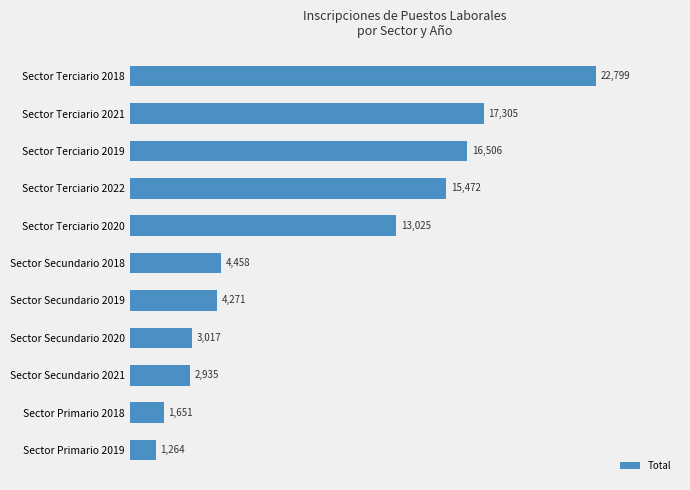

The chart shows a value of 2935 at Sector Secundario 2021. True or false?

True